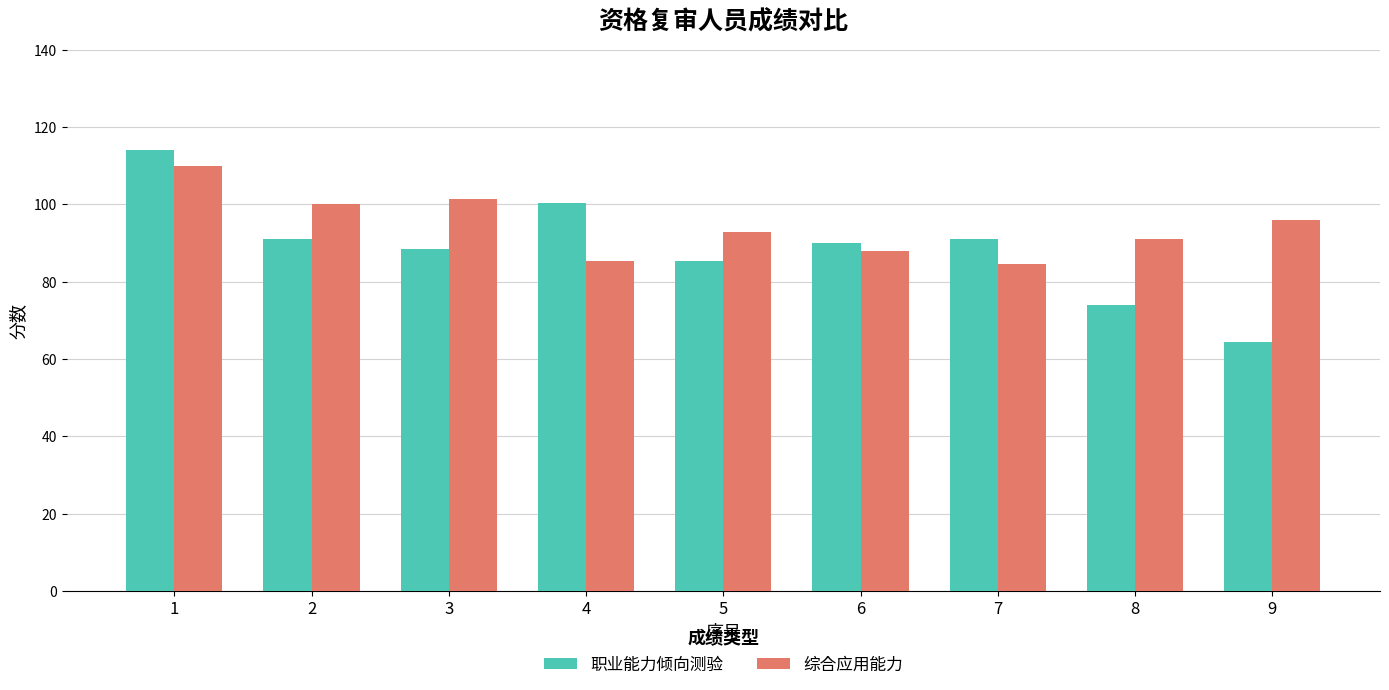

Are the bars horizontal?

No